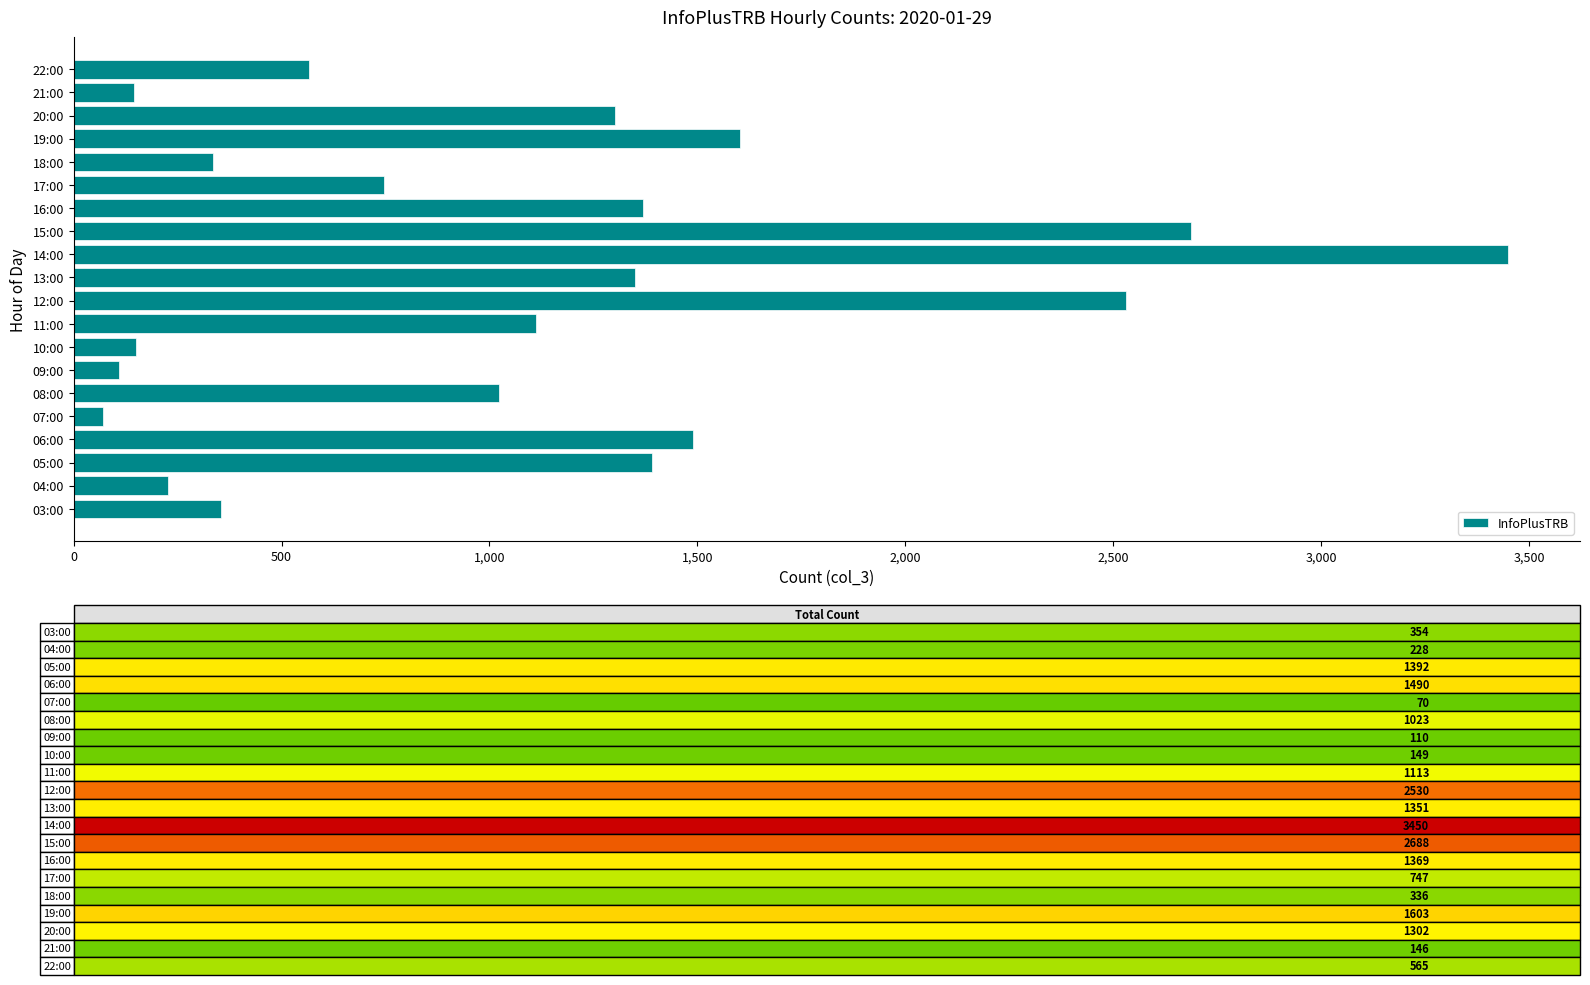

Where is the data nearest to the value 1760?

19:00